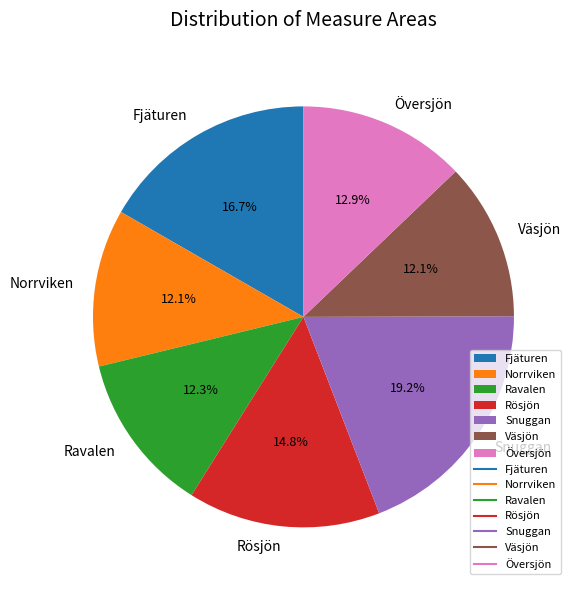

The Översjön slice represents 1% of the pie. True or false?

False